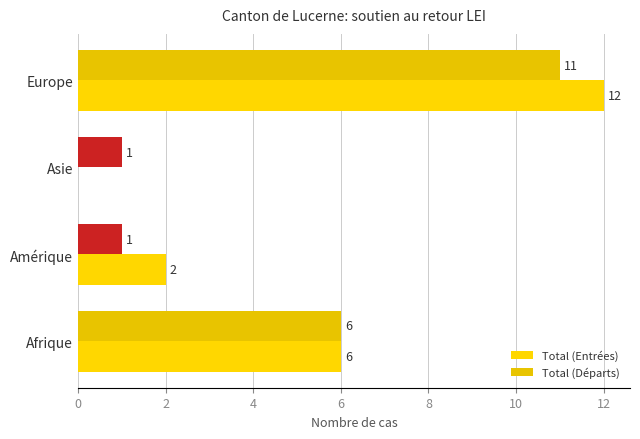

How many positive values does the Total (Entrées) series have?

3